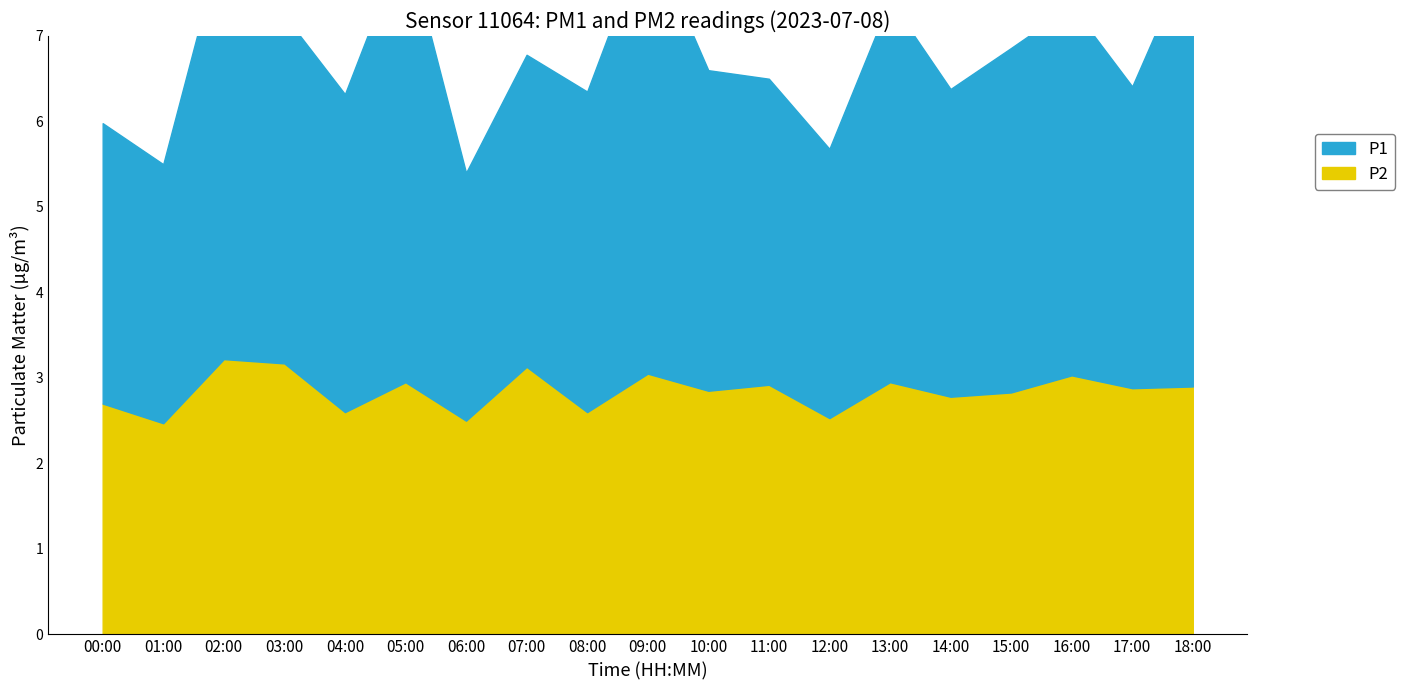

Where is the first local maximum for P1?

02:00